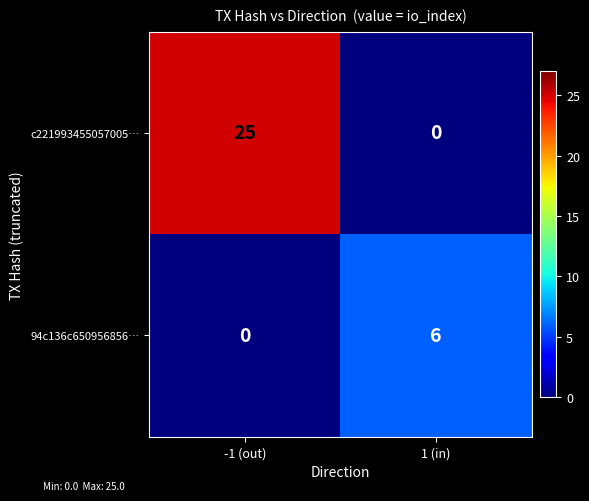

Count the number of data series in this chart.

2